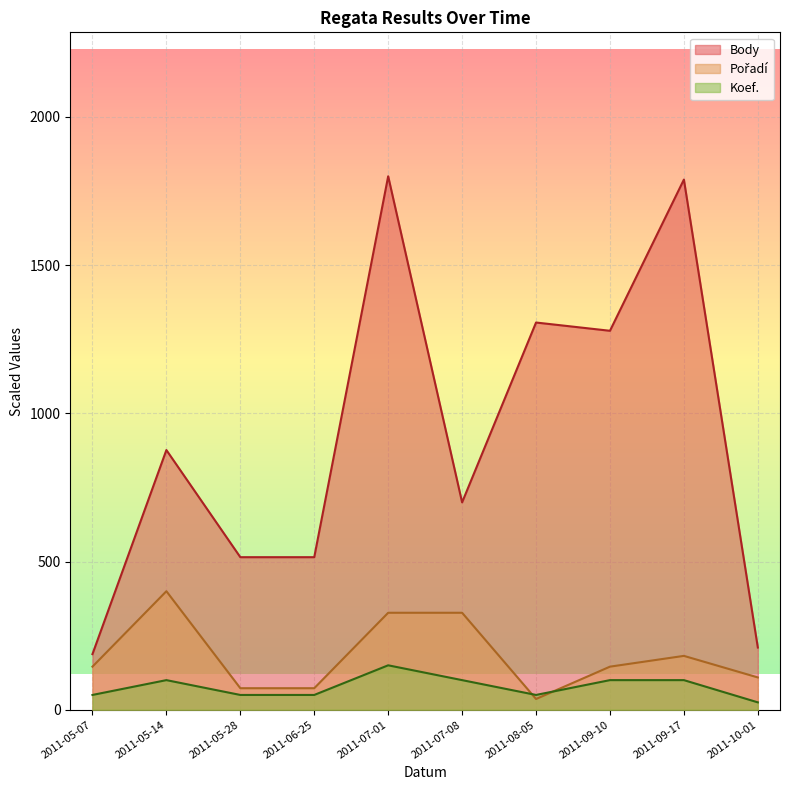

Where do Koef. and Pořadí first cross each other?

2011-07-08 and 2011-08-05